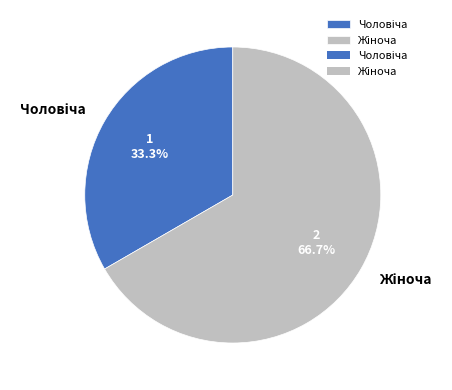

How many segments does this pie chart have?

2